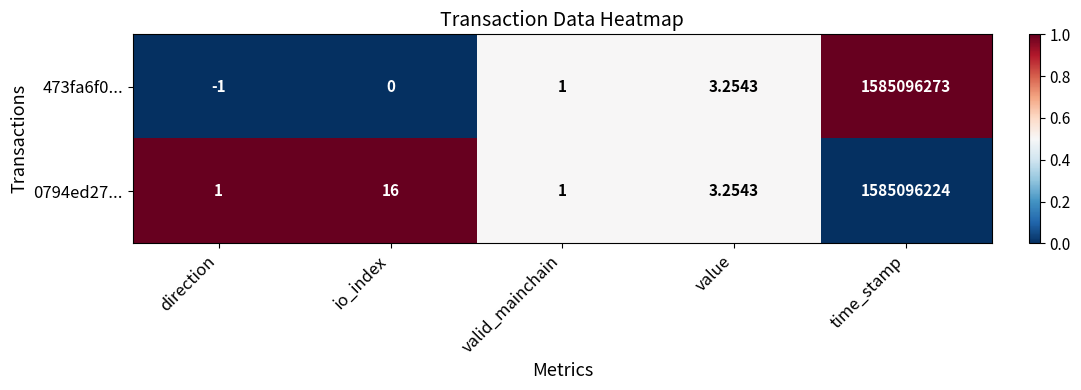

What is the greatest value displayed?

1585096273.0